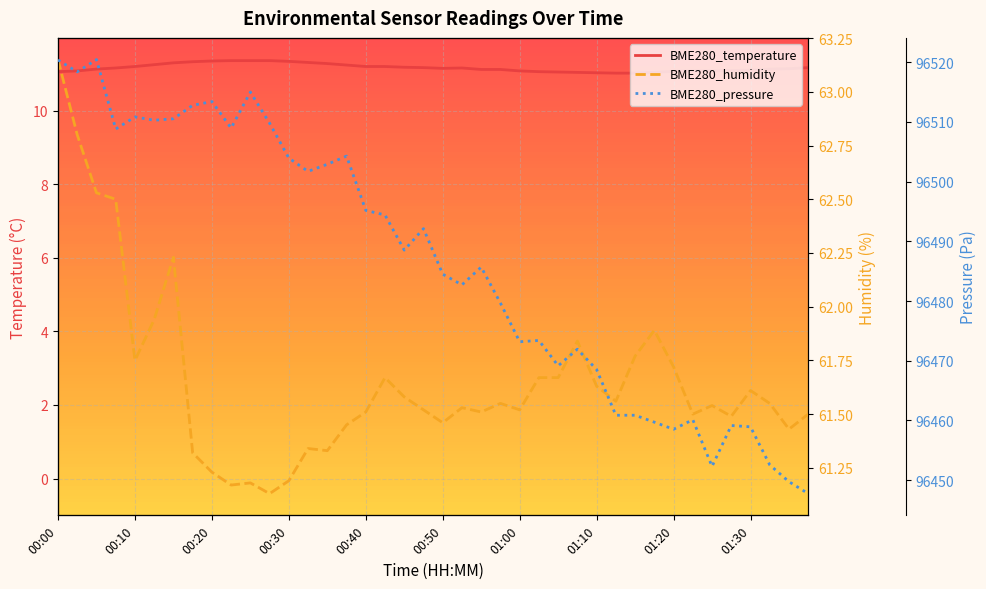

Between 30 and 20, which is larger?

20